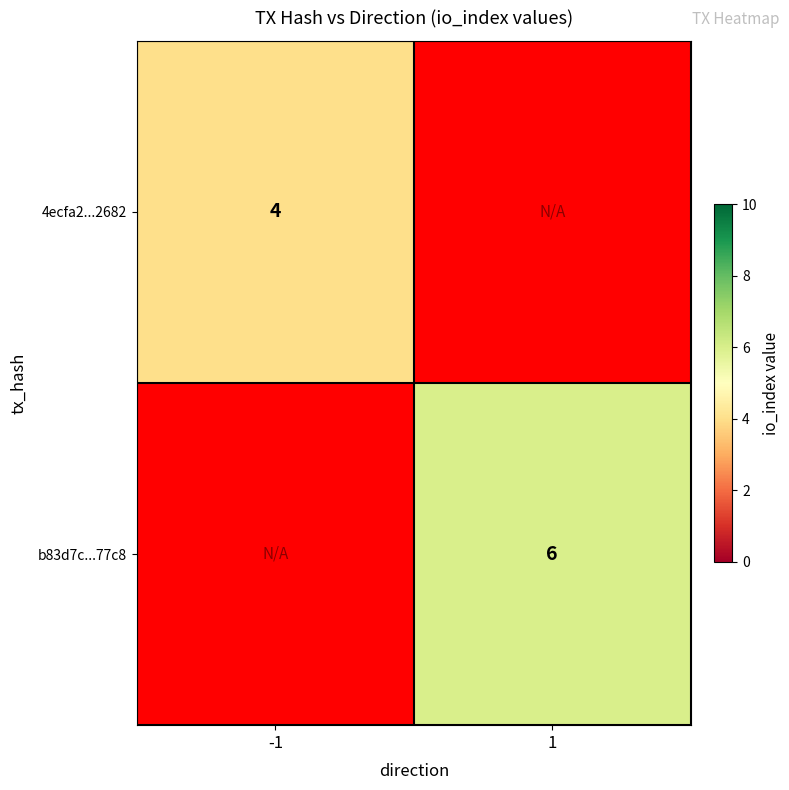

Is it true that b83d7c...77c8 equals 6 at 1?

True